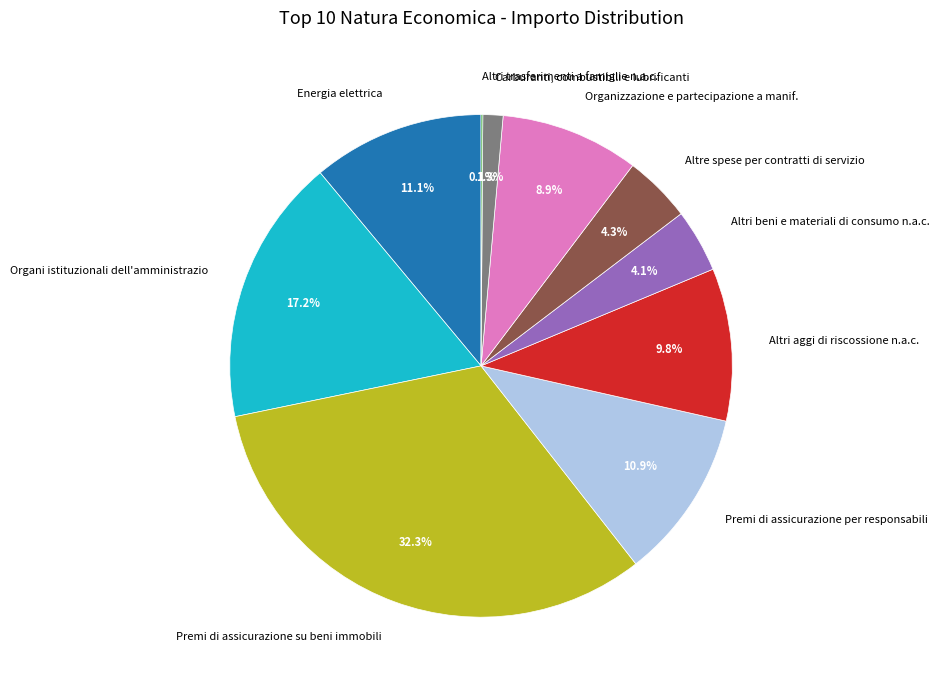

To the nearest percent, what is the average slice percentage?

10%